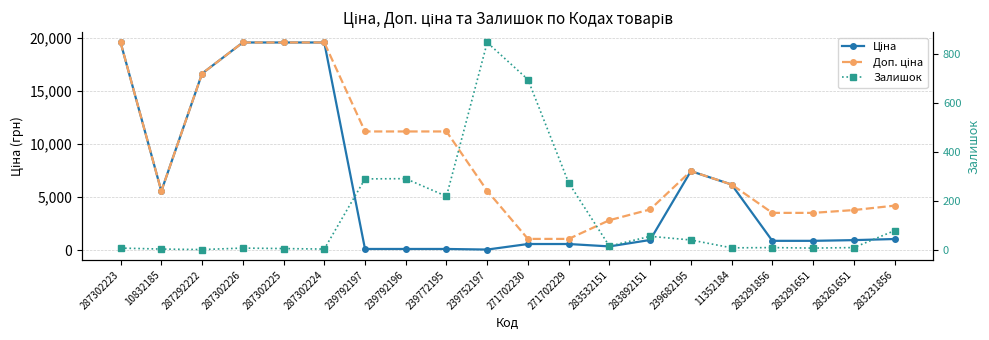

Where is the first local maximum for Доп. ціна?

239682195